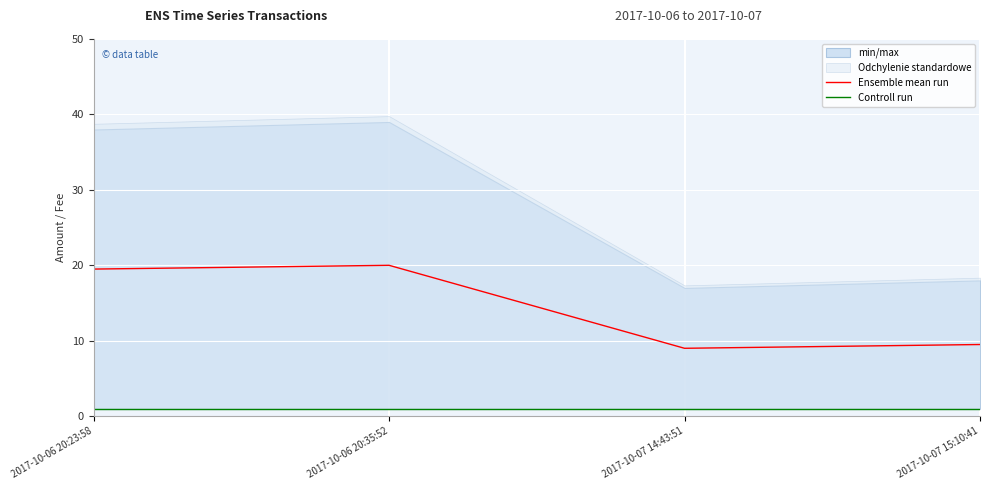

Reading left to right, list all the values displayed in this chart.

Ensemble mean run: 19.5	20.0	9.0	9.5
Controll run: 1.0	1.0	1.0	1.0